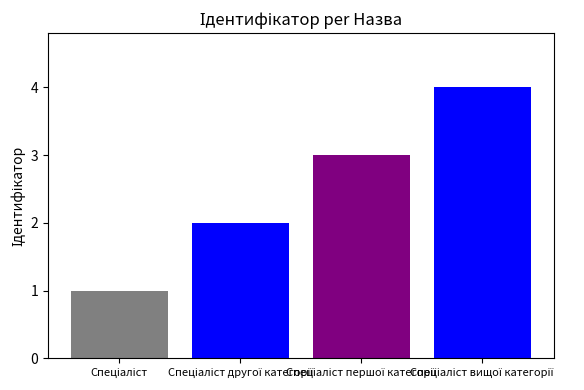

Are the bars horizontal?

No